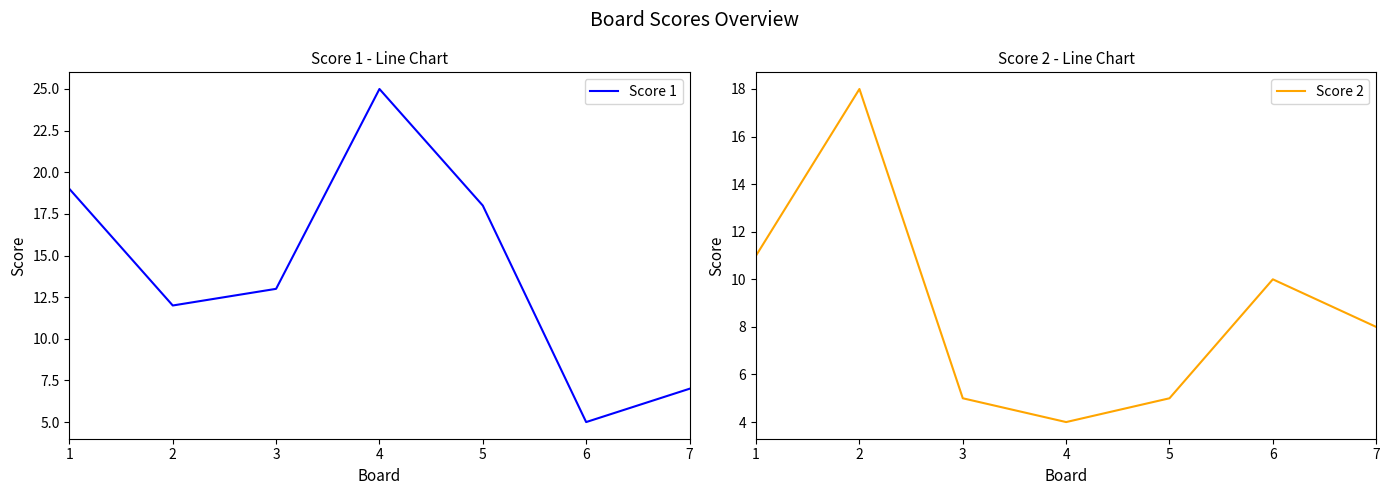

Where is Score 2 nearest to the value 11?

1